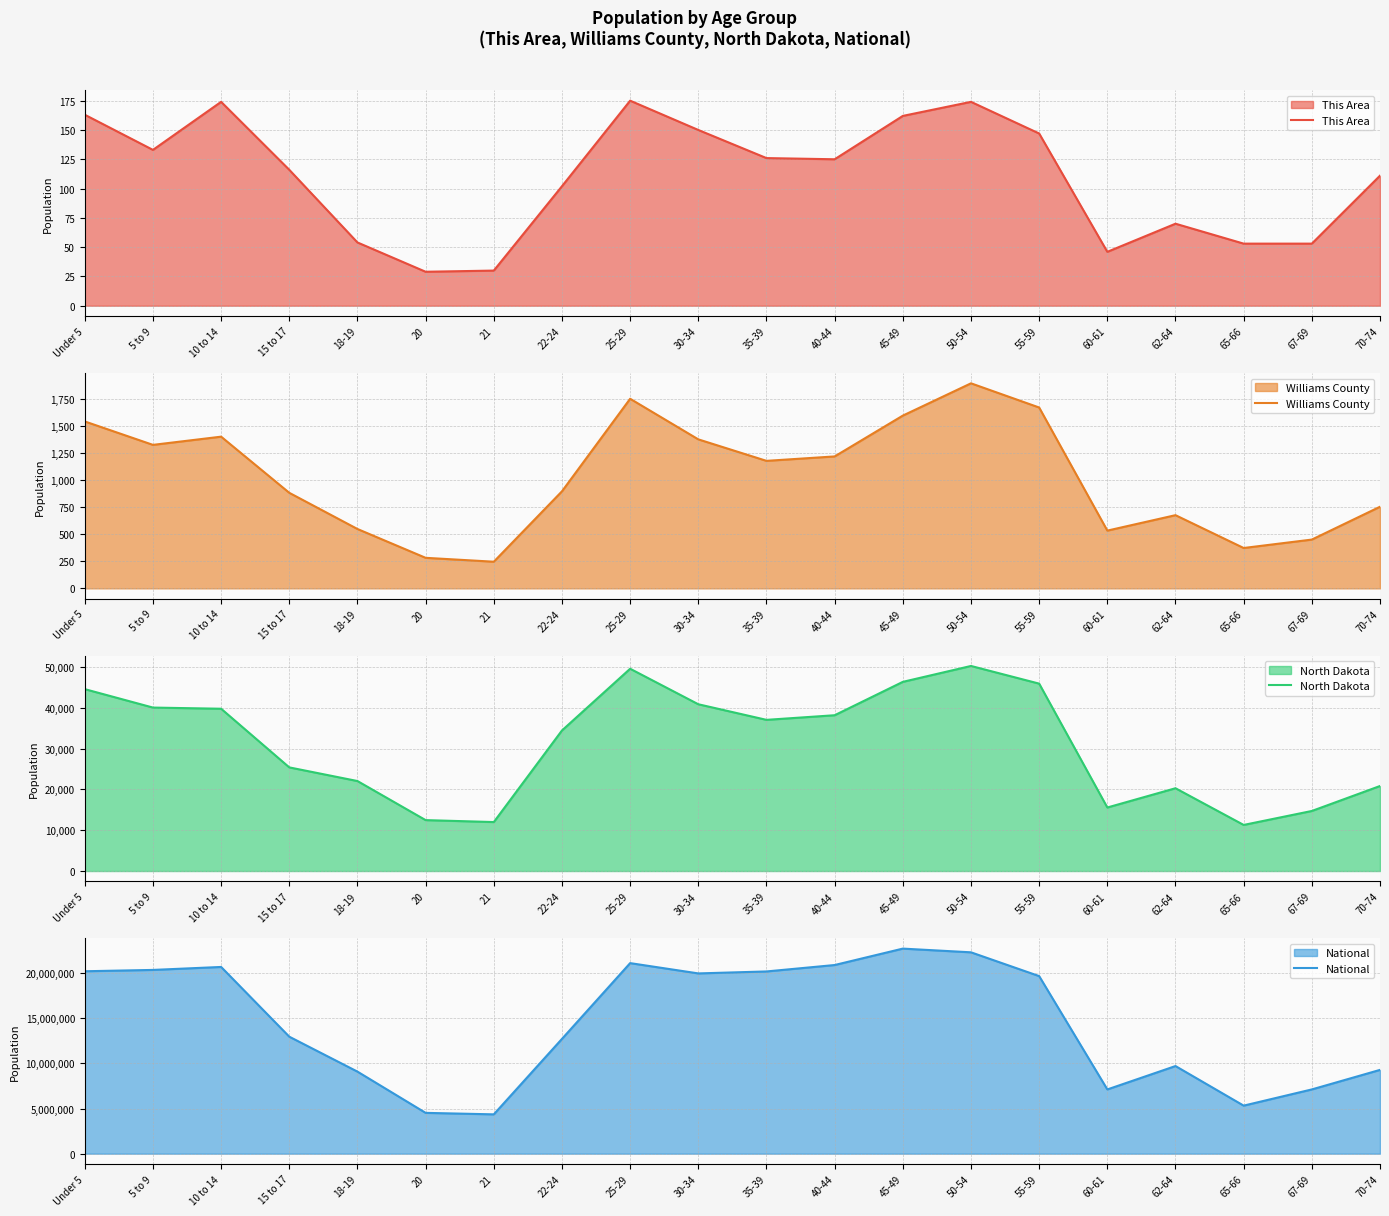

The This Area series shows 162 at 45-49. True or false?

True